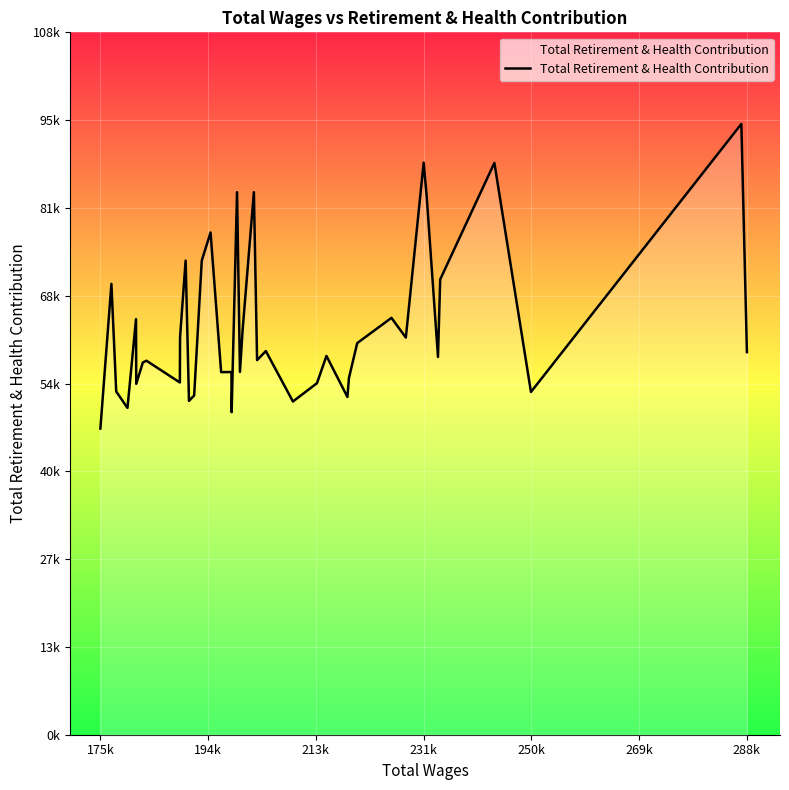

Does the chart have visible grid lines?

Yes